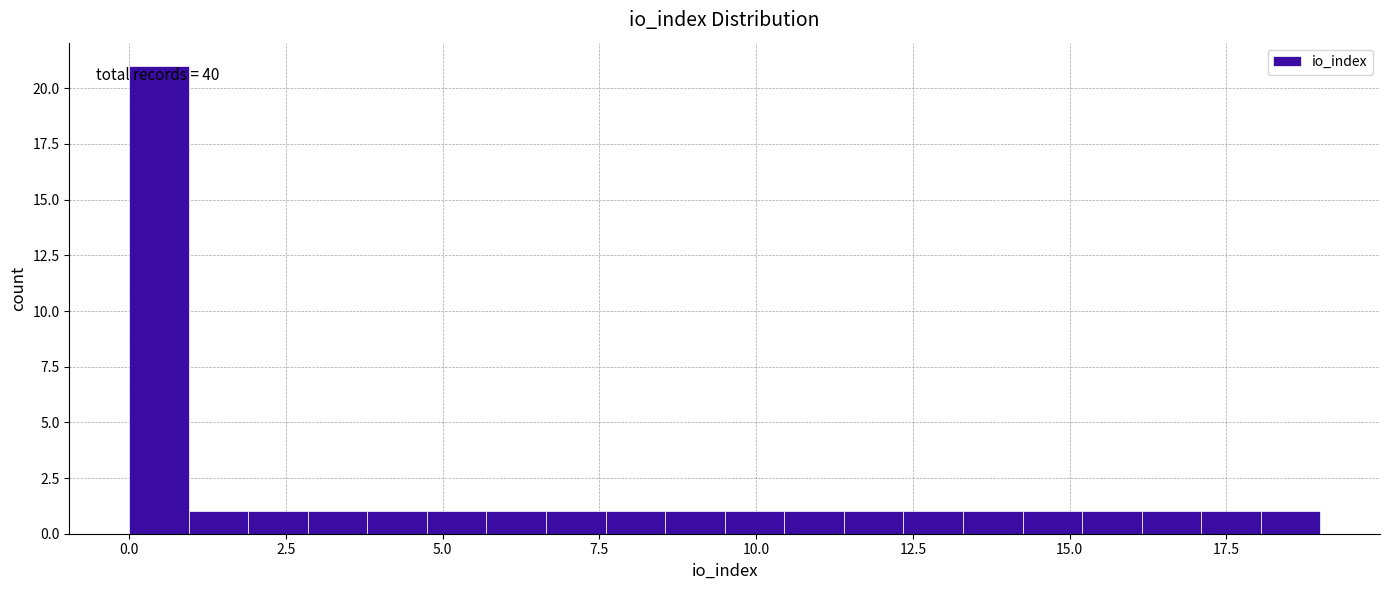

Around what value on the x-axis is the tallest bar? Give the approximate position of its centre, as read against the axis.

0.5